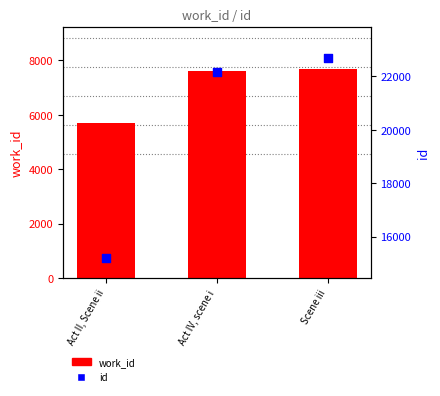

What is the total value across all series at Act II, Scene ii?

20903